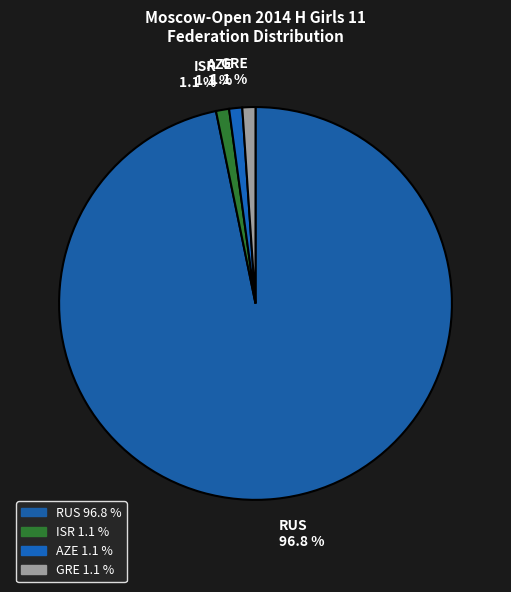

Count the number of slices in the pie.

4